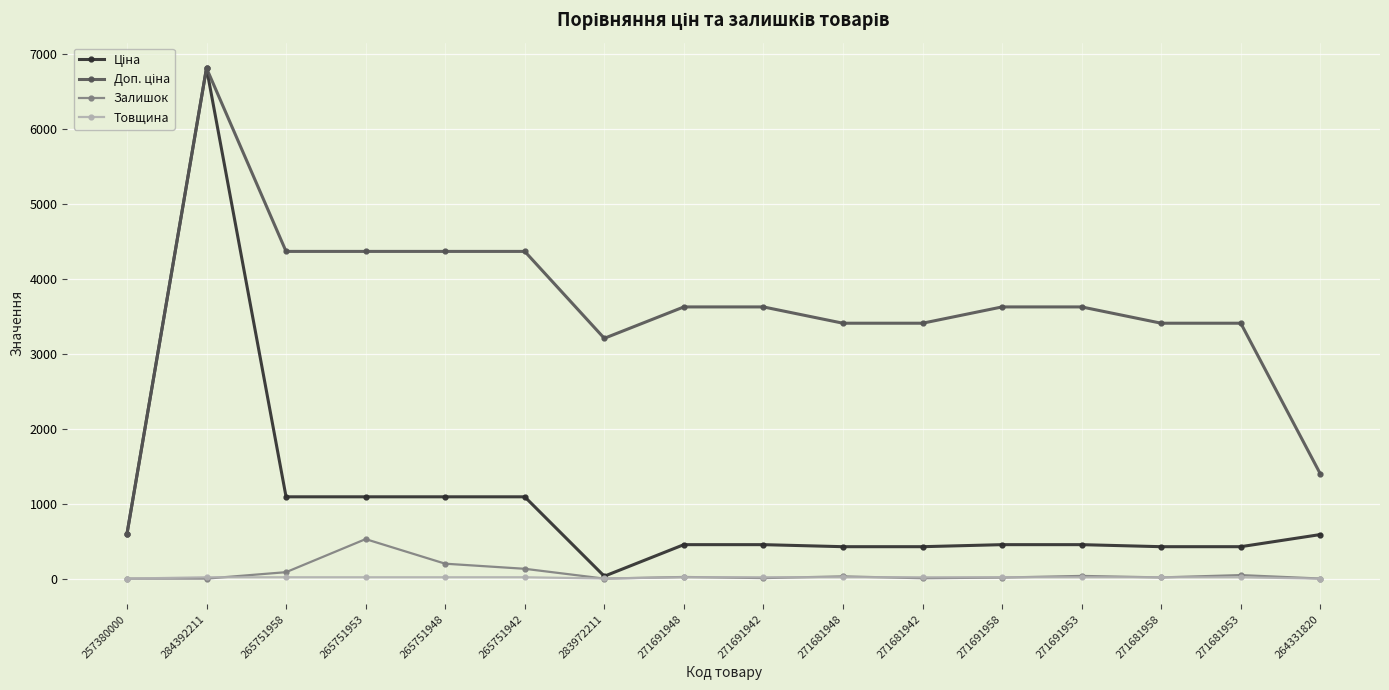

Is it true that Товщина equals 18.0 at 271691958?

True